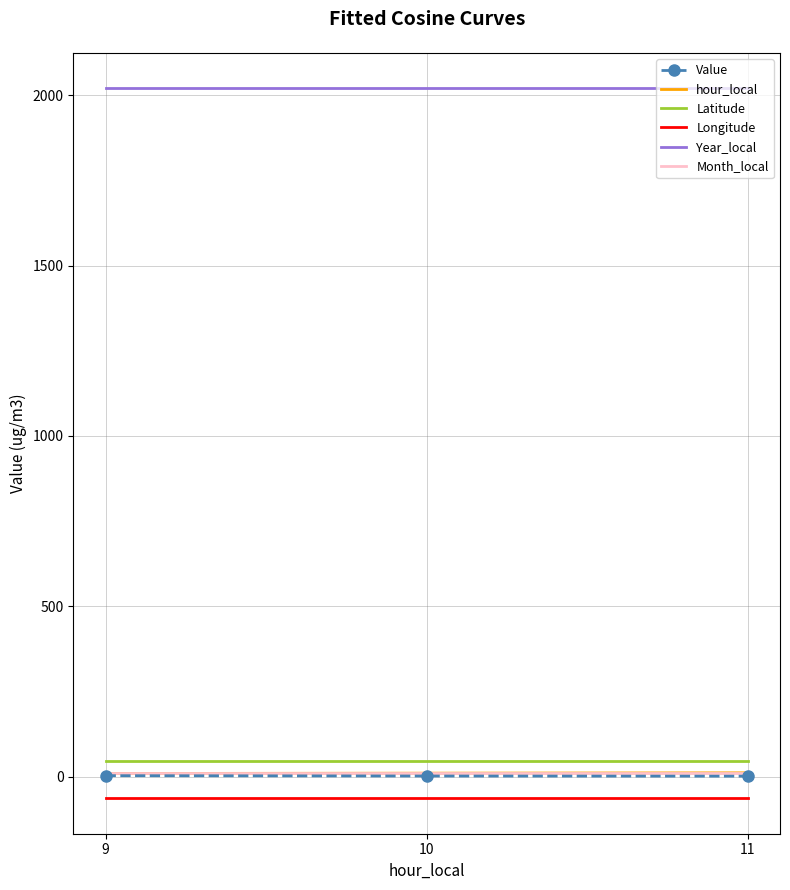

What is the smallest value displayed?

-63.6